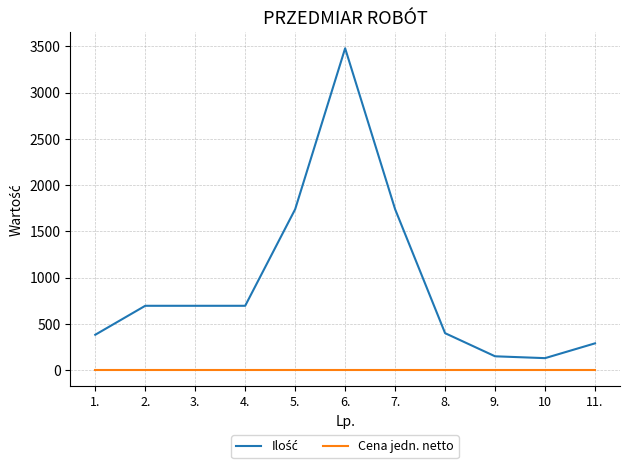

What is the maximum value shown in the chart?

3480.0